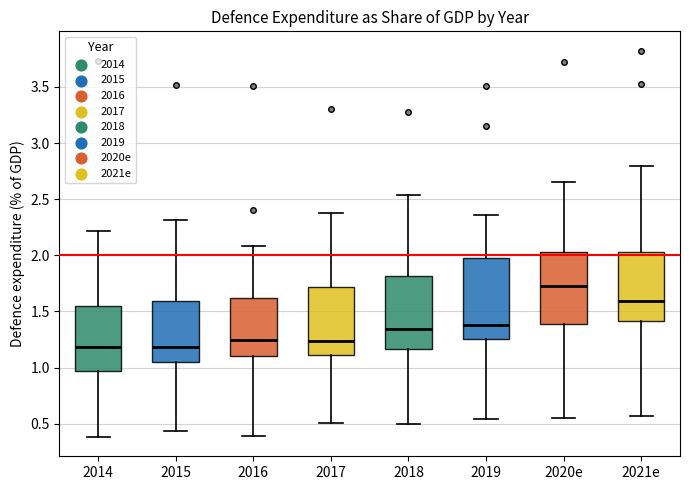

Reading left to right, transcribe this box plot: for each box, give where its median line is, the range the box spans, and where its two whiskers end, as read against the y-axis. The values are not printed on the chart, so give them approximately, as read against the axis.

2014: median 1.20, box 0.95 to 1.55, whiskers 0.40 to 2.20
2015: median 1.20, box 1.05 to 1.60, whiskers 0.45 to 2.30
2016: median 1.25, box 1.10 to 1.60, whiskers 0.40 to 2.10
2017: median 1.25, box 1.10 to 1.70, whiskers 0.50 to 2.40
2018: median 1.35, box 1.15 to 1.80, whiskers 0.50 to 2.55
2019: median 1.40, box 1.25 to 2.00, whiskers 0.55 to 2.35
2020e: median 1.75, box 1.40 to 2.05, whiskers 0.55 to 2.65
2021e: median 1.60, box 1.40 to 2.05, whiskers 0.55 to 2.80